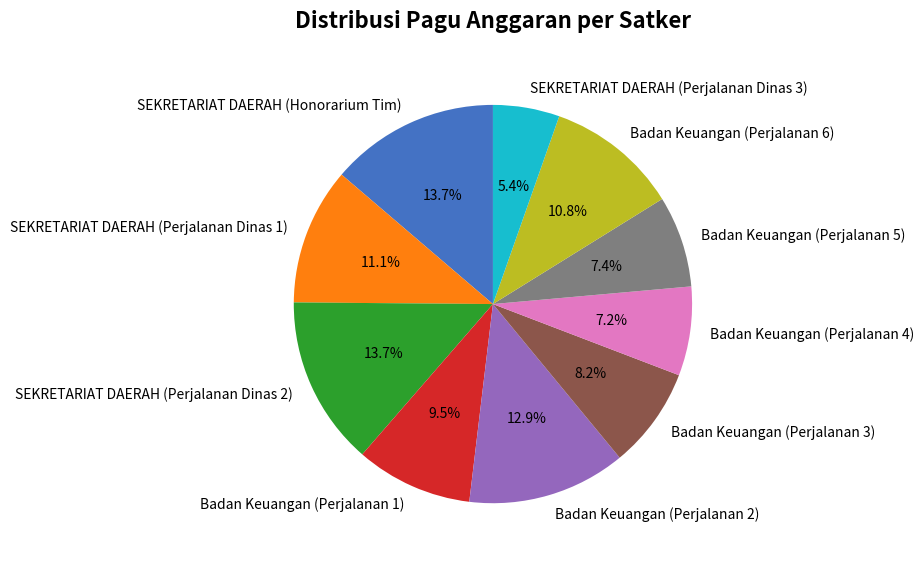

How many slices are in this pie chart?

10